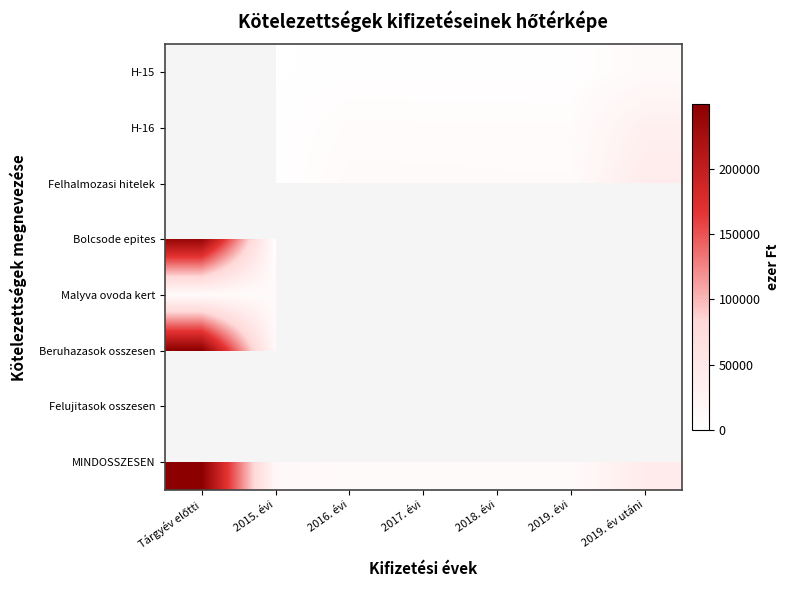

What is the difference between the highest and lowest values at 2018. évi?

7155.0